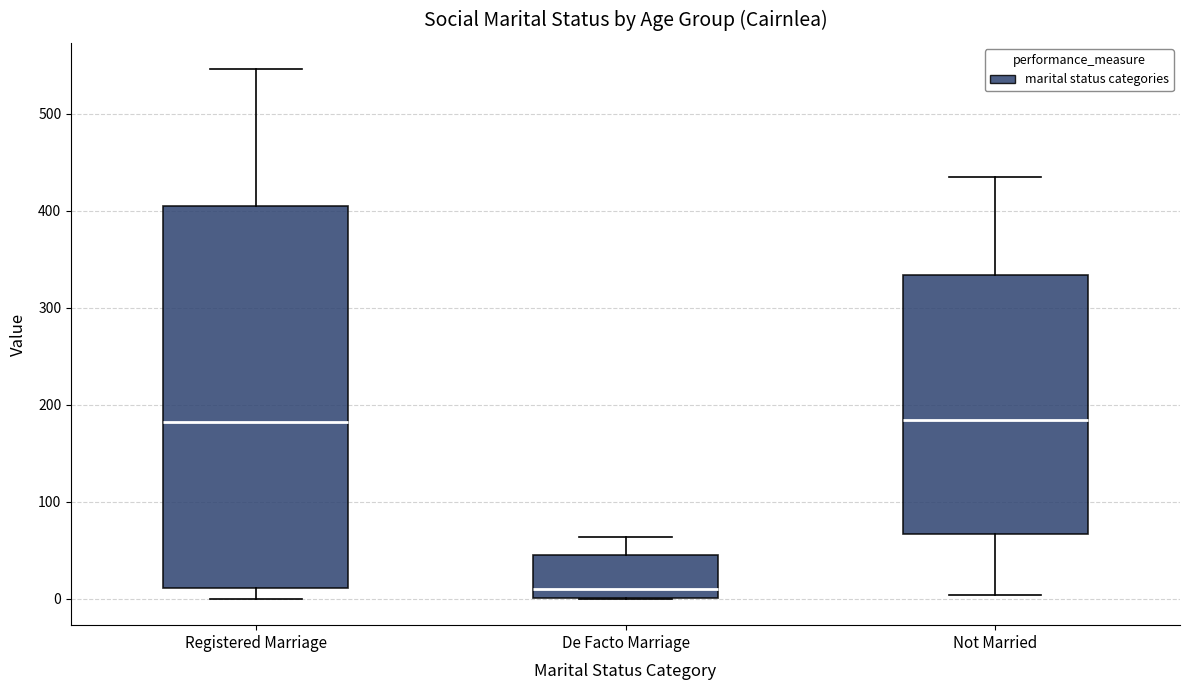

Reading left to right, read every box against the y-axis: the position of its median line, the range the box covers, and the ends of its whiskers. The values are not printed on the chart, so give them approximately, as read against the axis.

Registered Marriage: median 180, box 10 to 410, whiskers 0 to 550
De Facto Marriage: median 10, box 0 to 50, whiskers 0 to 60
Not Married: median 180, box 70 to 330, whiskers 0 to 440